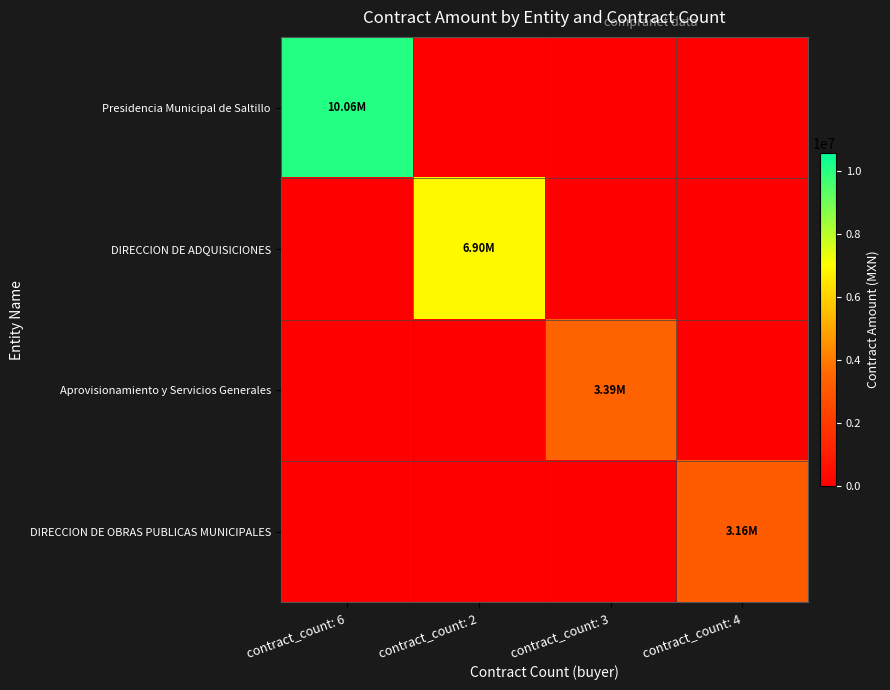

At which category does the chart reach its minimum across all series?

contract_count: 2